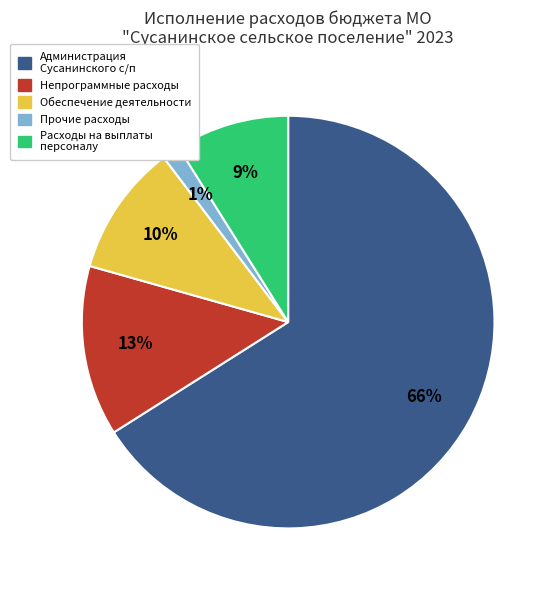

Does any single category account for the majority?

Yes